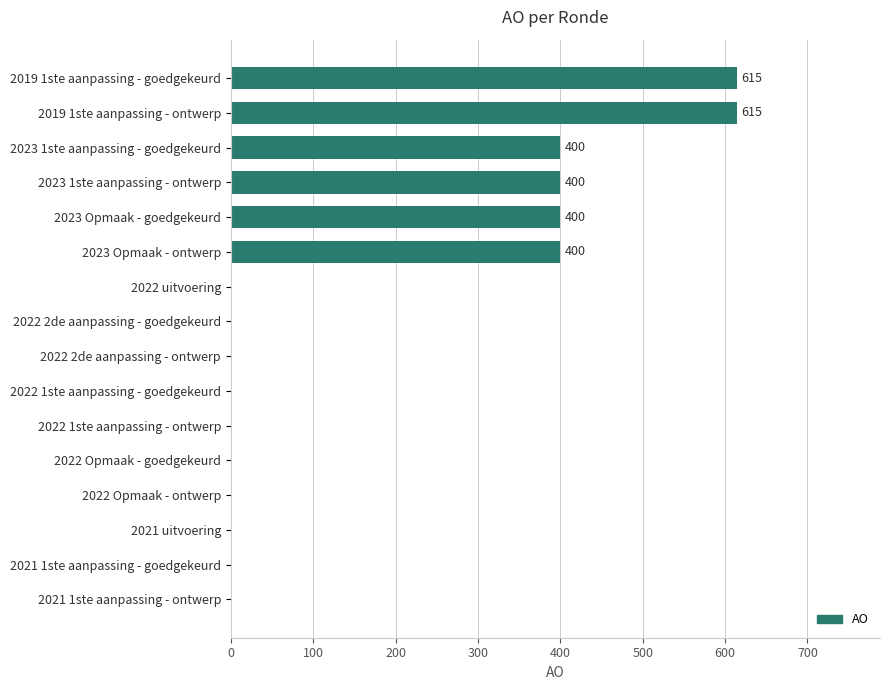

The value at 2019 1ste aanpassing - goedgekeurd is 615. True or false?

True